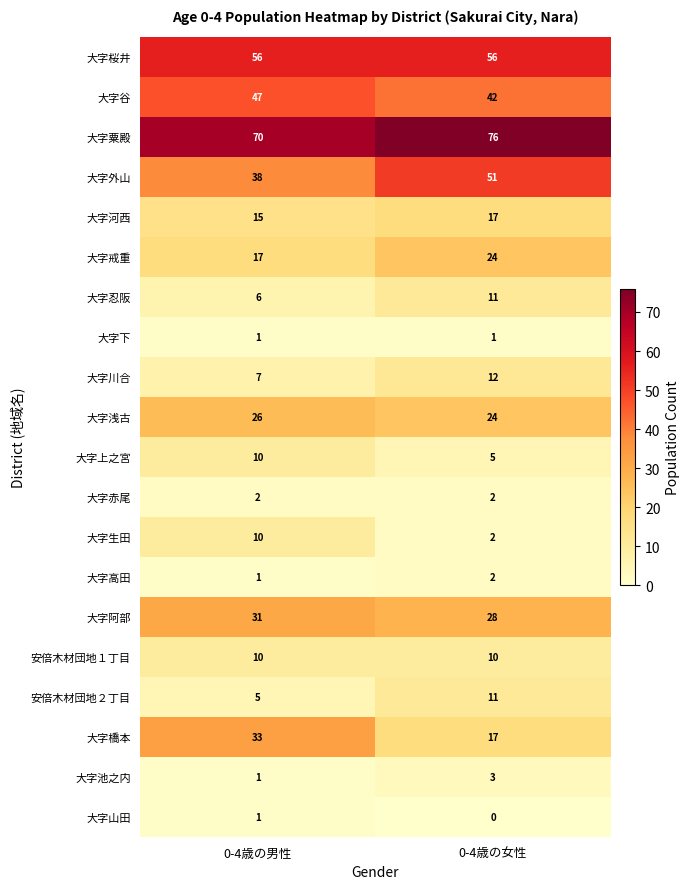

Rank the categories by 大字川合 value from lowest to highest.

0-4歳の男性, 0-4歳の女性